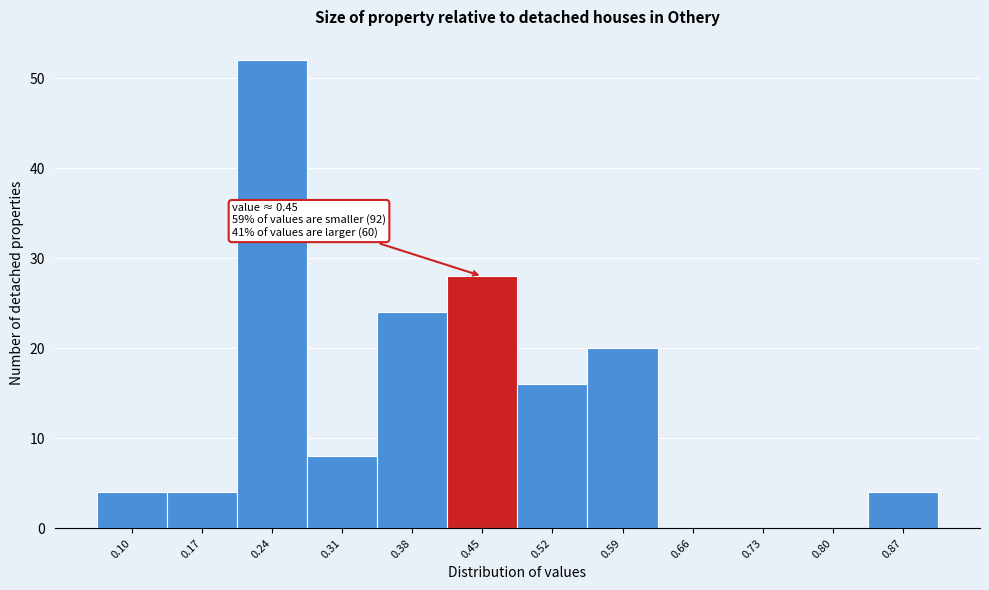

Reading left to right, extract all data points from this chart.

0.10=4	0.17=4	0.24=52	0.31=8	0.38=24	0.45=28	0.52=16	0.59=20	0.66=0	0.73=0	0.80=0	0.87=4